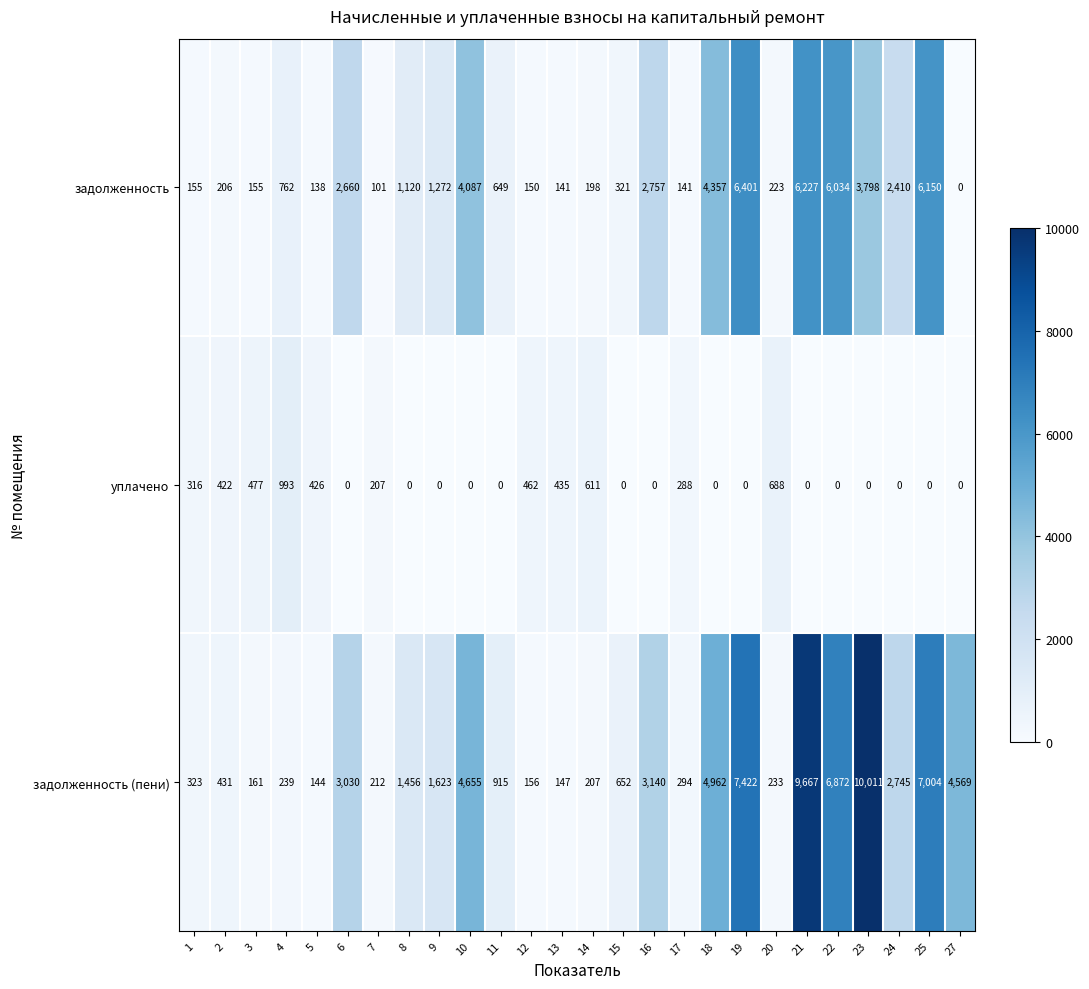

At how many categories does at least one series exceed 4899?

6